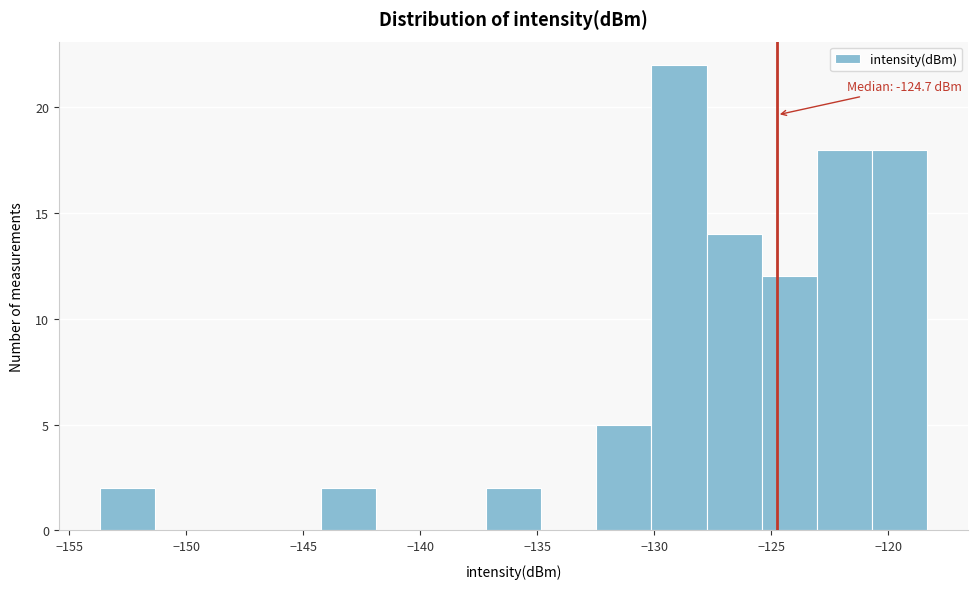

Which range on the x-axis has the tallest bar?

-130.0 to -128.0